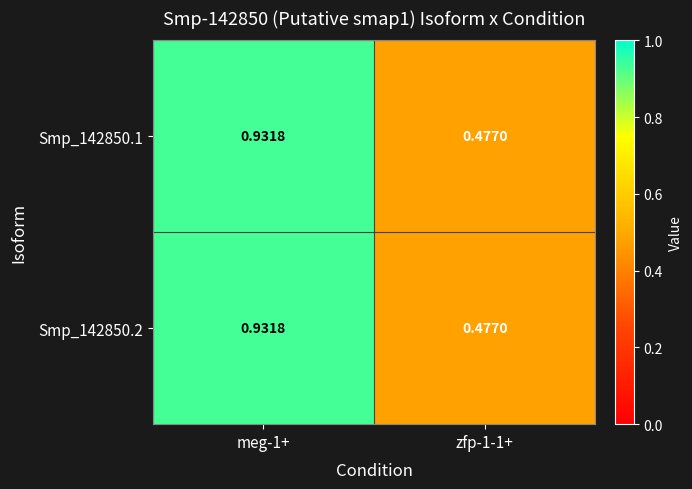

At which category is the sum across all series the highest?

meg-1+